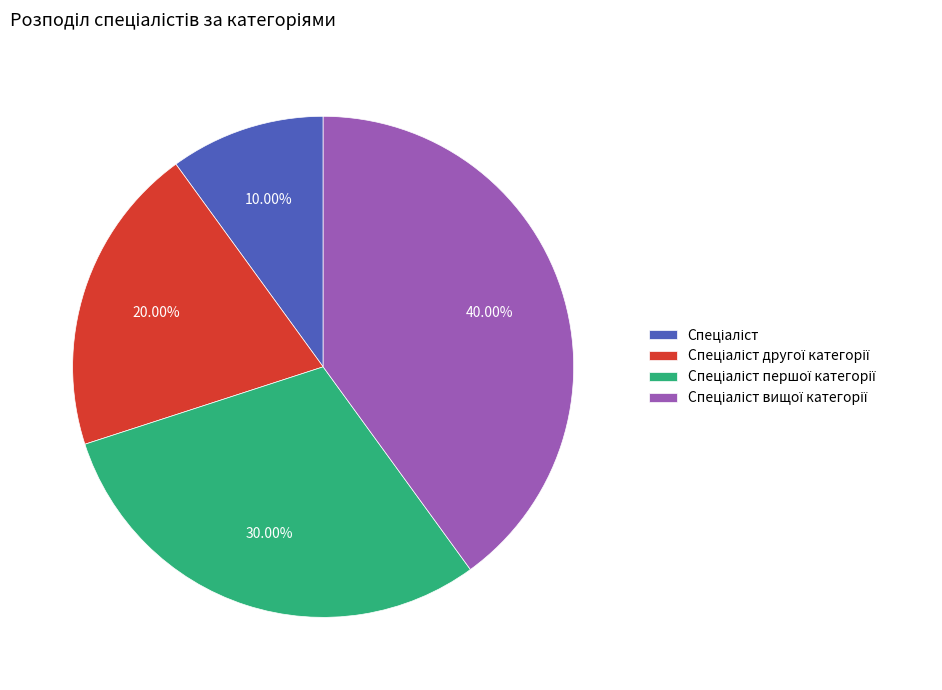

Does any single category account for the majority?

No